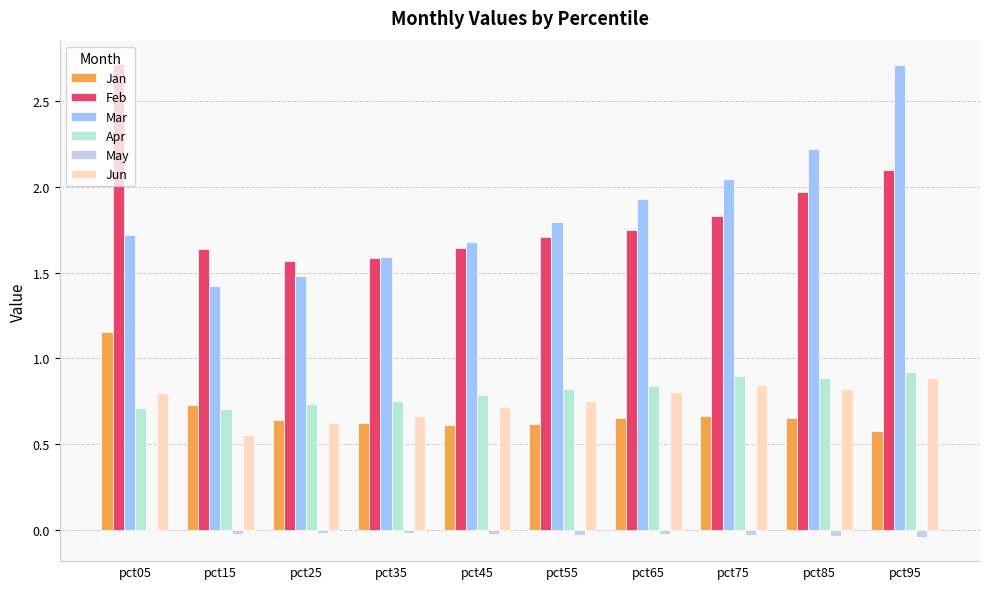

Which series has the widest spread of values?

Mar